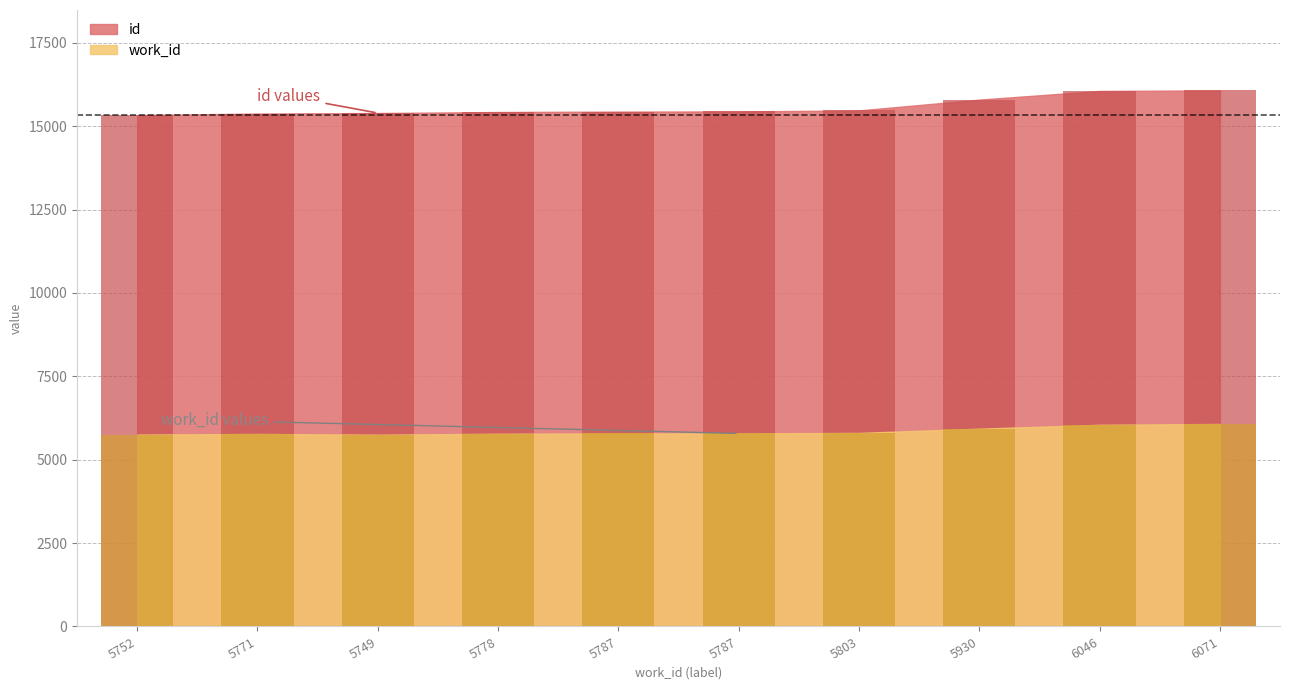

What is the label of the 5th bar from the right?

5787